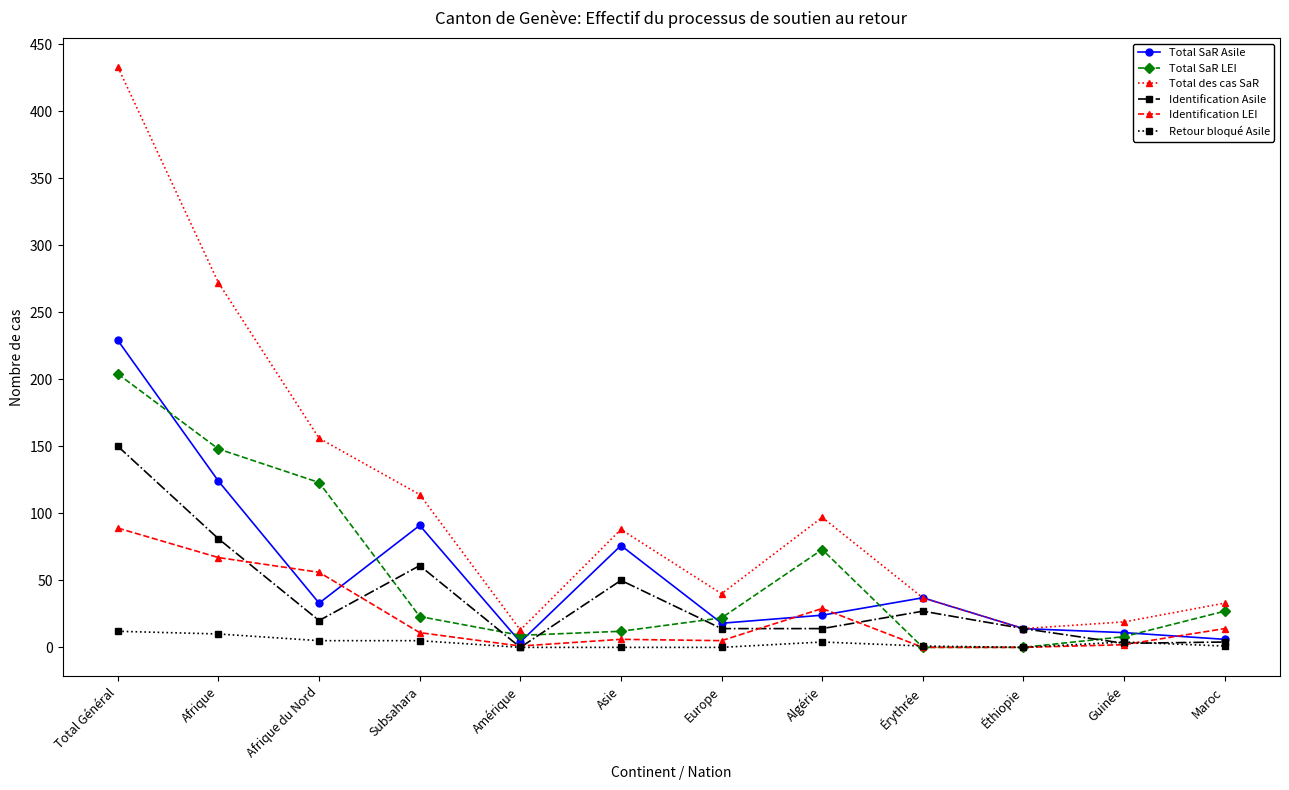

Rank the series by their maximum value, from lowest to highest.

Retour bloqué Asile, Identification LEI, Identification Asile, Total SaR LEI, Total SaR Asile, Total des cas SaR